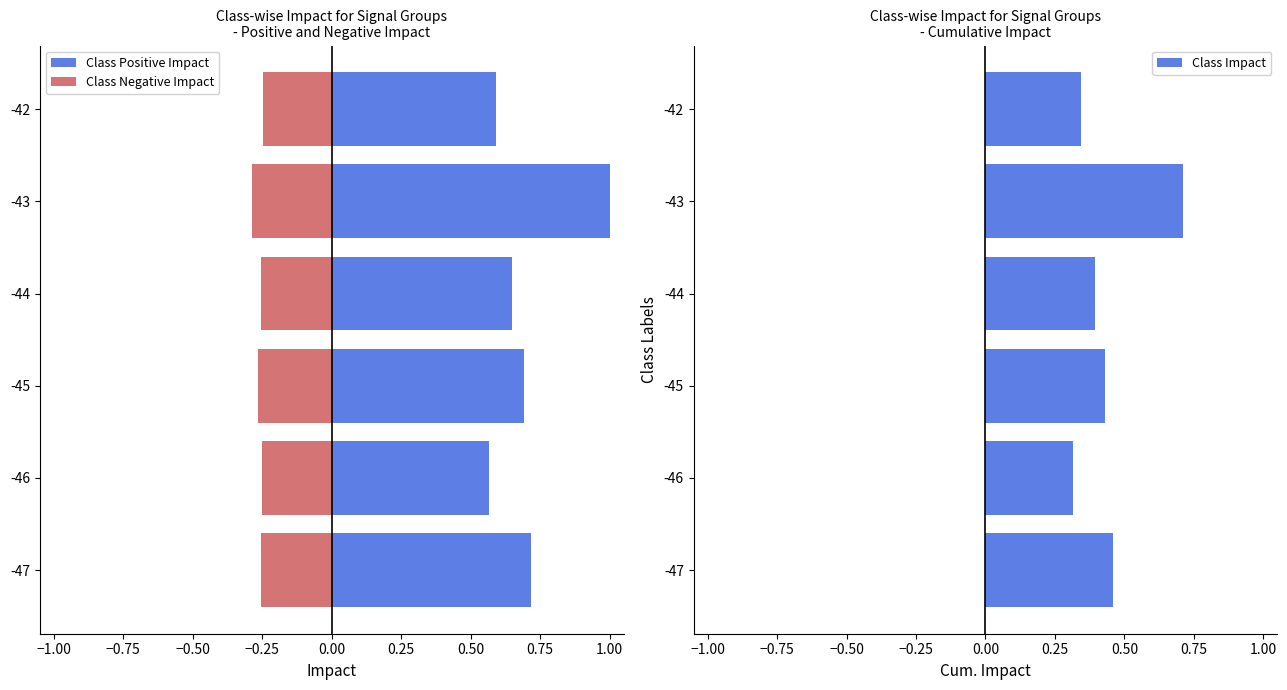

List the series in order of their overall mean, highest first.

Class Positive Impact, Class Impact, Class Negative Impact